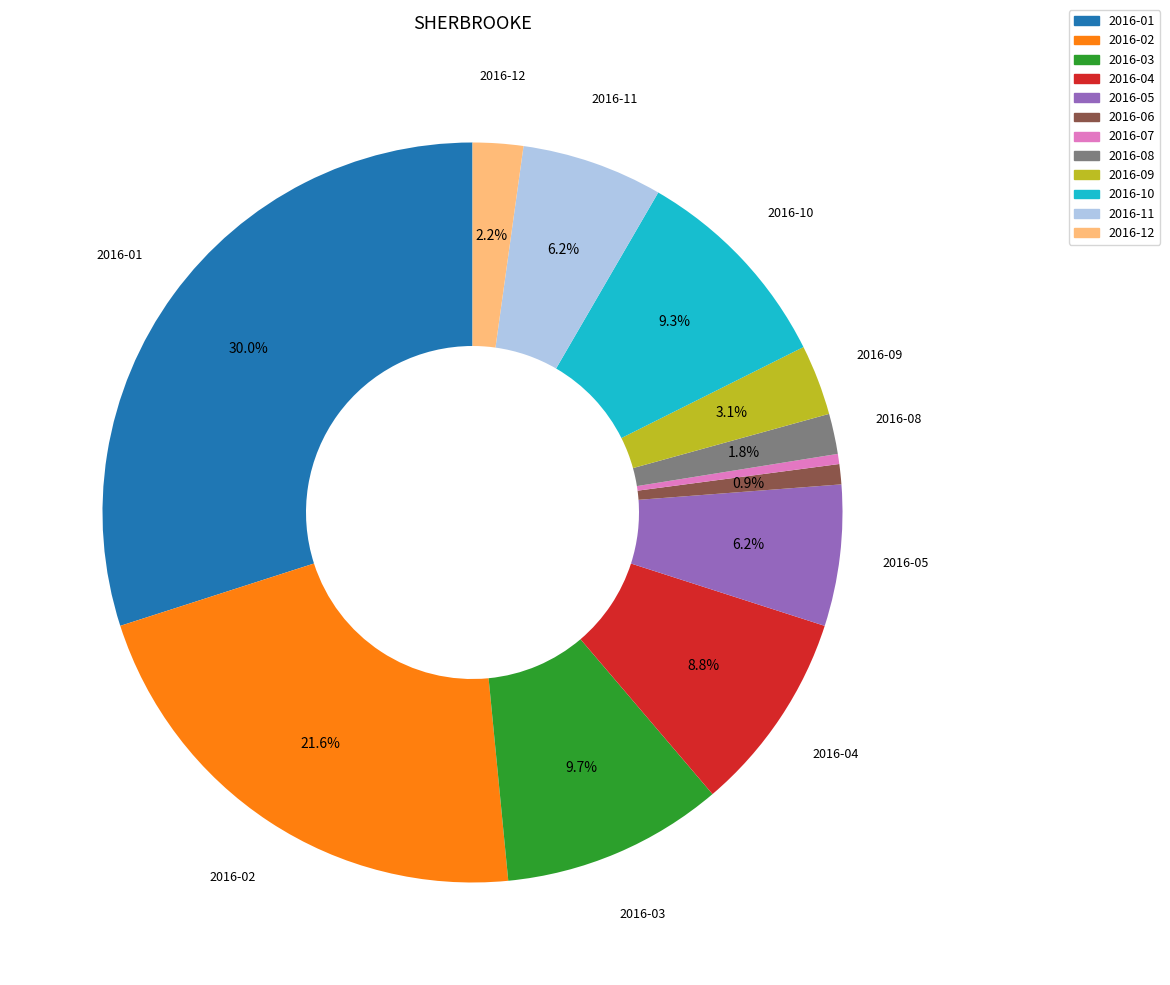

Combined, what portion of the pie is 2016-02 and 2016-09?

24.7%